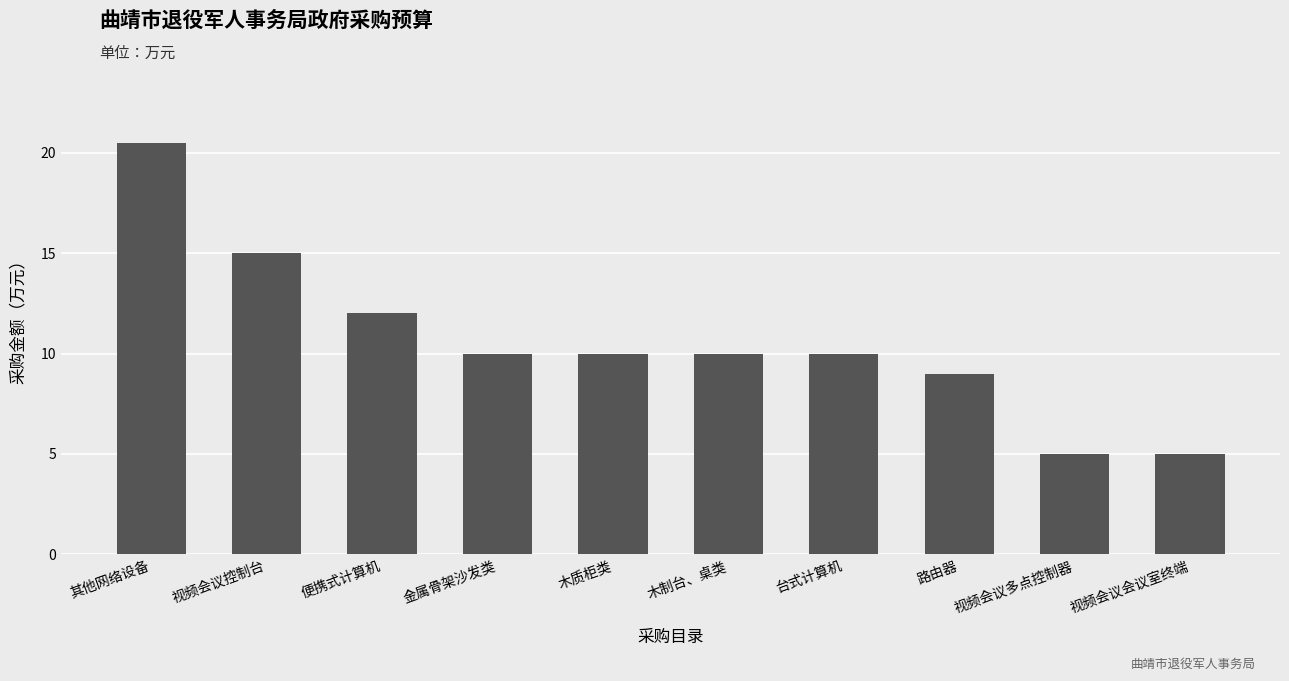

Approximately how many times larger is the value at 金属骨架沙发类 compared to 路由器?

1.1